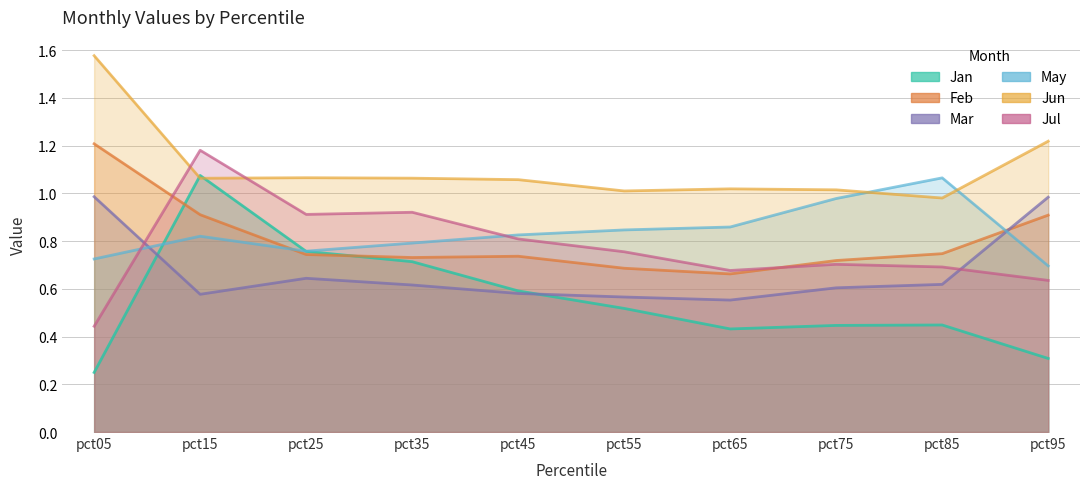

What is the sum of the Feb values at pct65 and pct15?

1.6